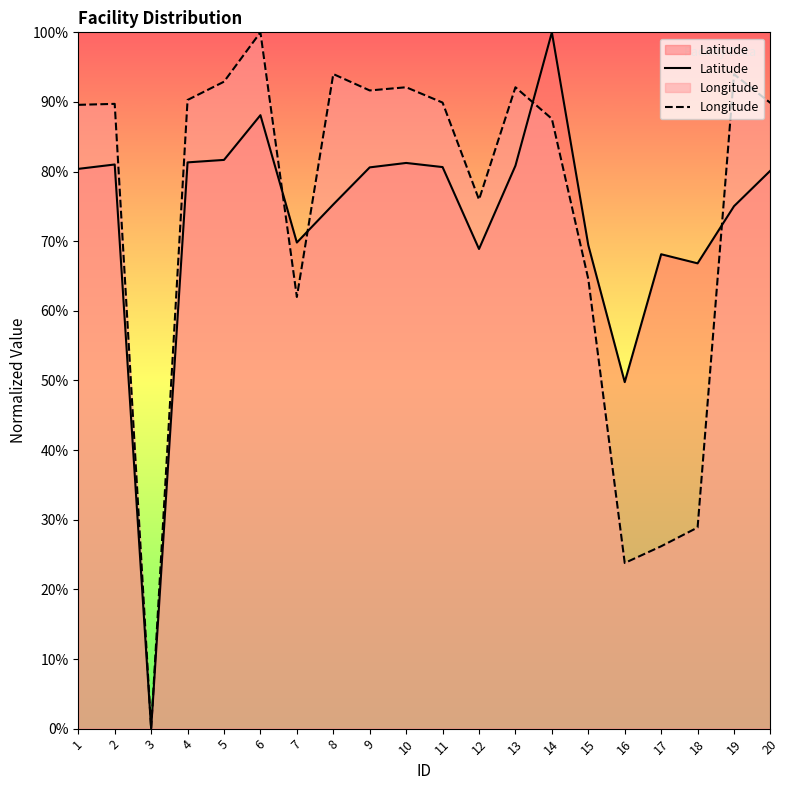

Reading right to left, list all the values displayed in this chart.

Latitude: 80.1	75.0	66.8	68.1	49.8	69.4	100.0	80.8	68.9	80.6	81.2	80.6	75.3	69.8	88.1	81.7	81.3	0.0	81.0	80.4
Longitude: 89.9	94.0	28.9	26.2	23.8	64.6	87.6	92.1	76.0	89.9	92.1	91.7	94.0	62.0	100.0	92.9	90.3	0.0	89.7	89.6